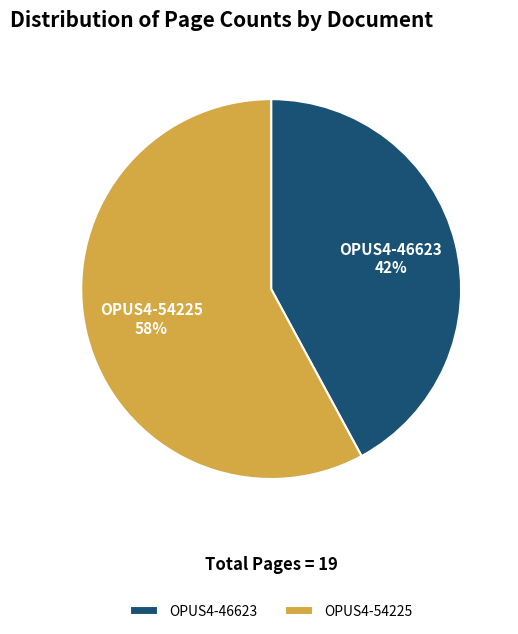

Is there a majority slice in this chart?

Yes